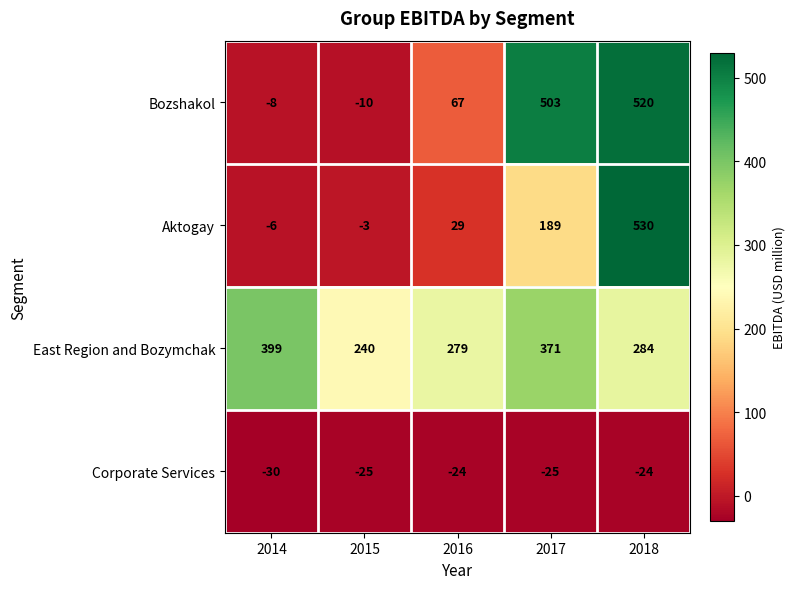

What is the smallest value displayed?

-30